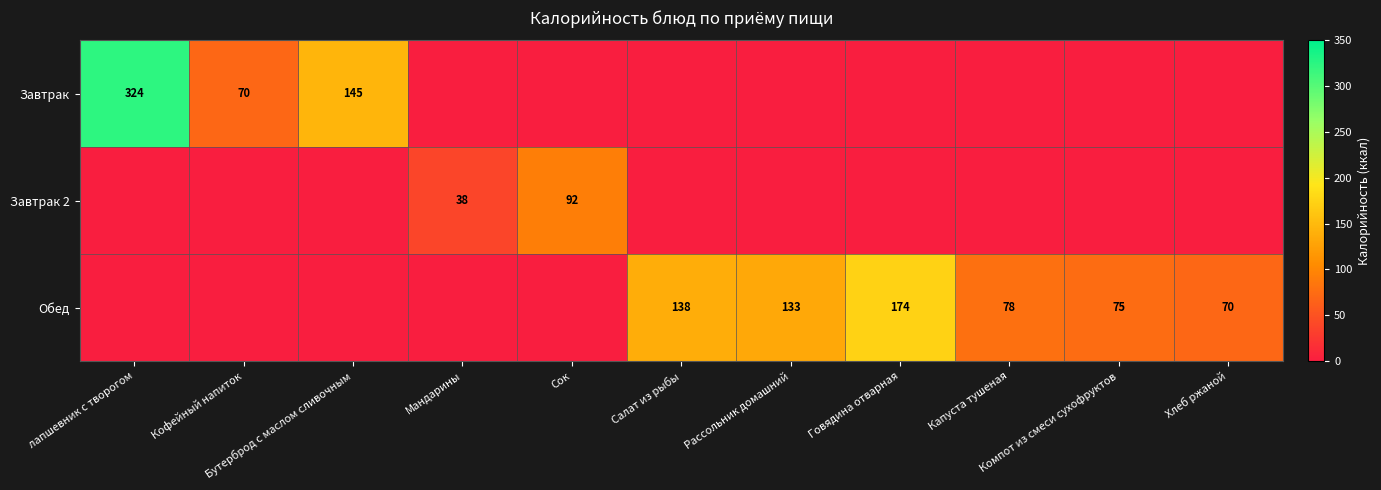

Between Салат из рыбы and Хлеб ржаной, which series saw the biggest shift?

Обед